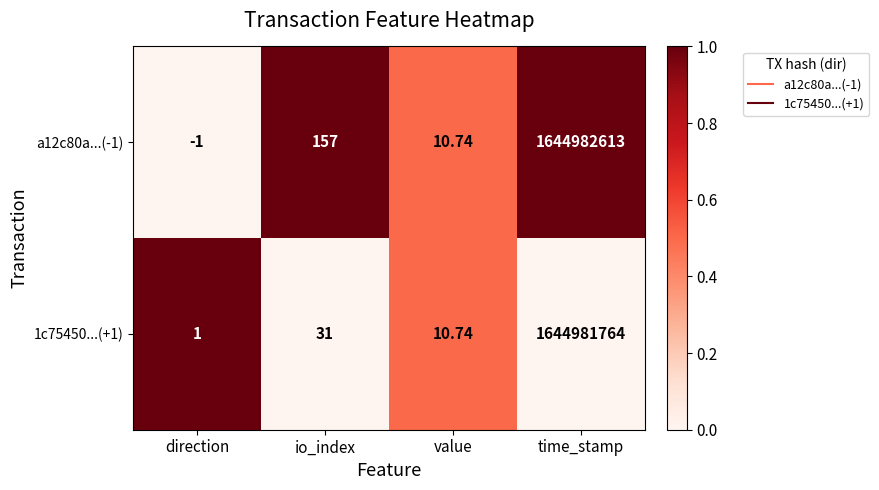

At which category is the sum across all series the highest?

time_stamp